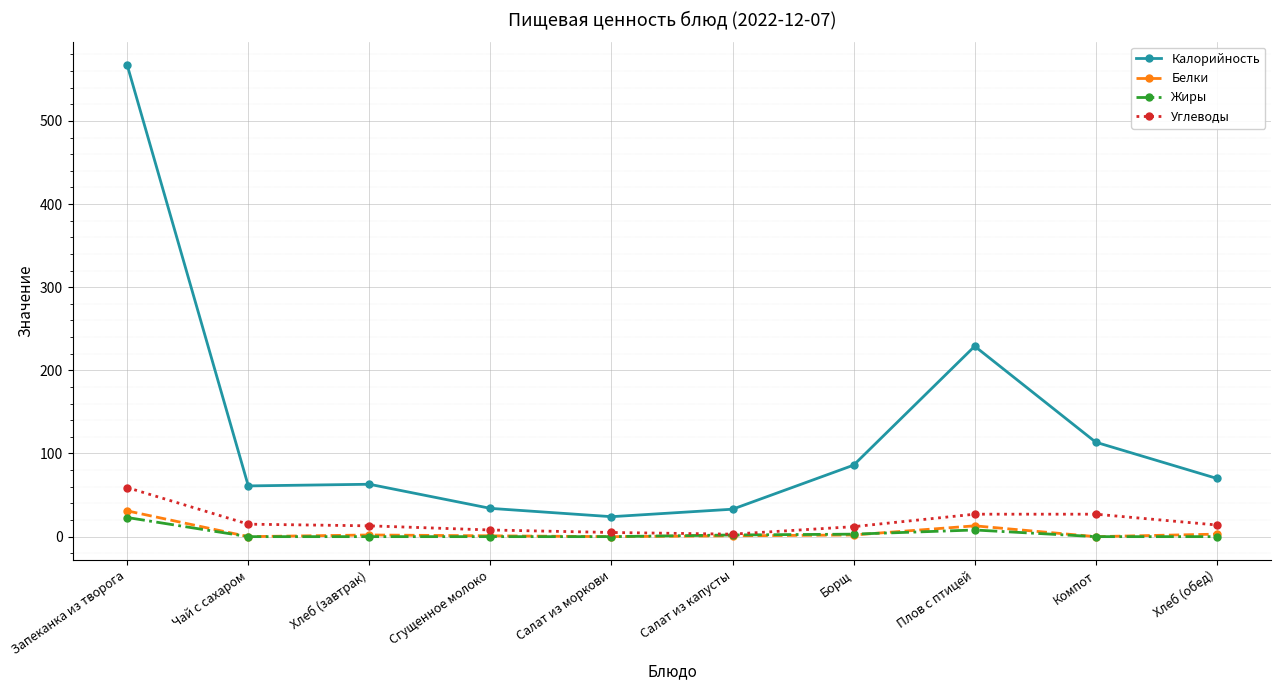

At which label does Белки reach its peak?

Запеканка из творога